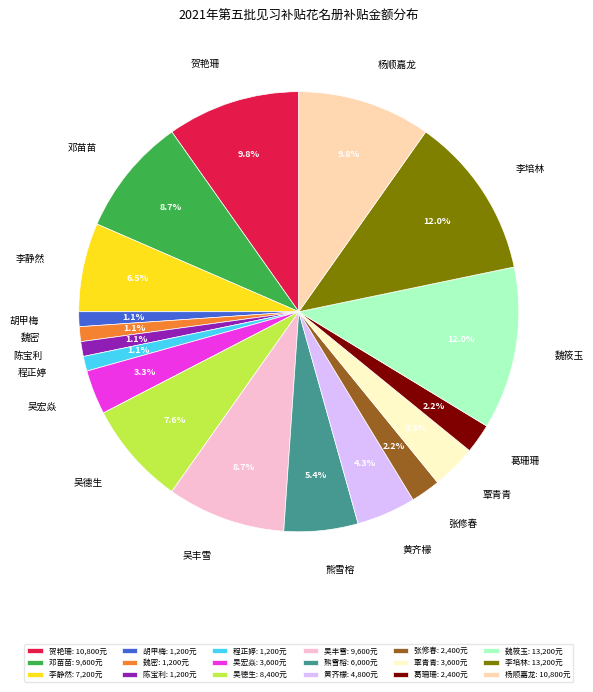

Is it true that 葛珊珊 is 16% of the pie?

False